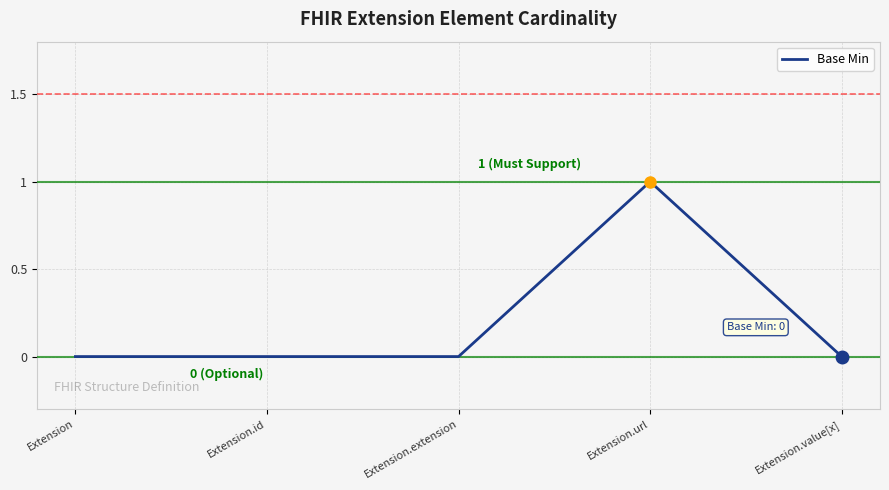

Is this an area chart (filled region under the line)?

No